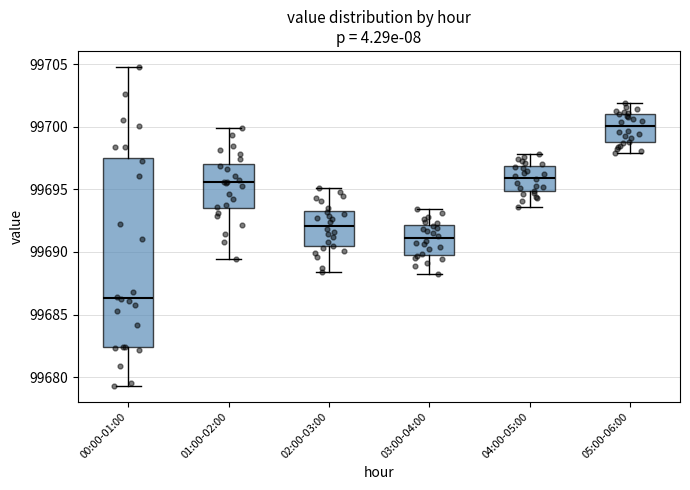

Where does the lower whisker of the box for 02:00-03:00 end on the y-axis? The values are not printed on the chart, so give them approximately, as read against the axis.

99688.5